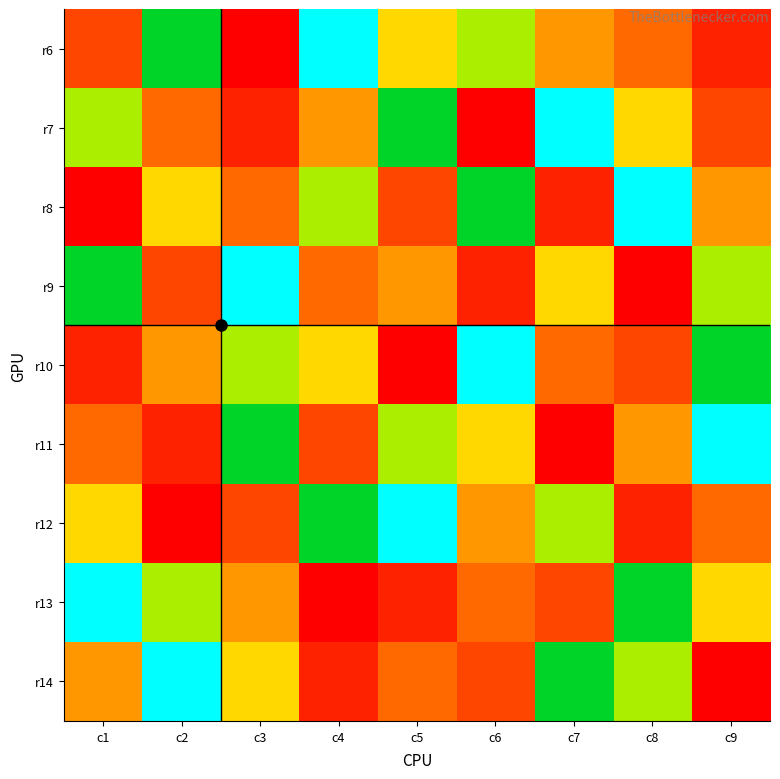

Between c2 and c3, which is larger?

c3